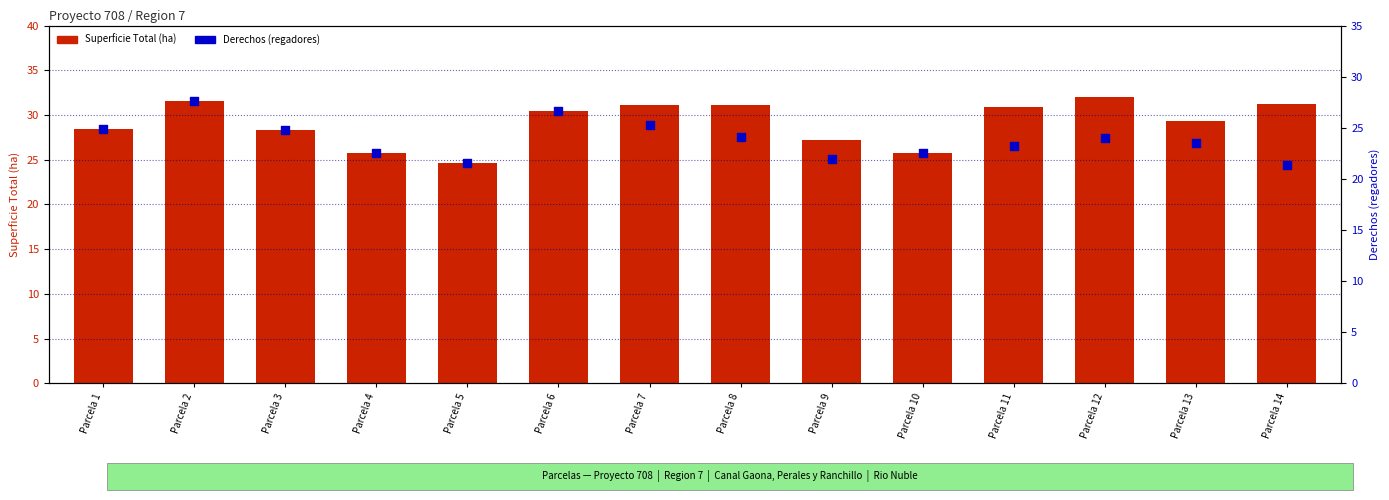

At which category is the sum across all series the highest?

Parcela 2